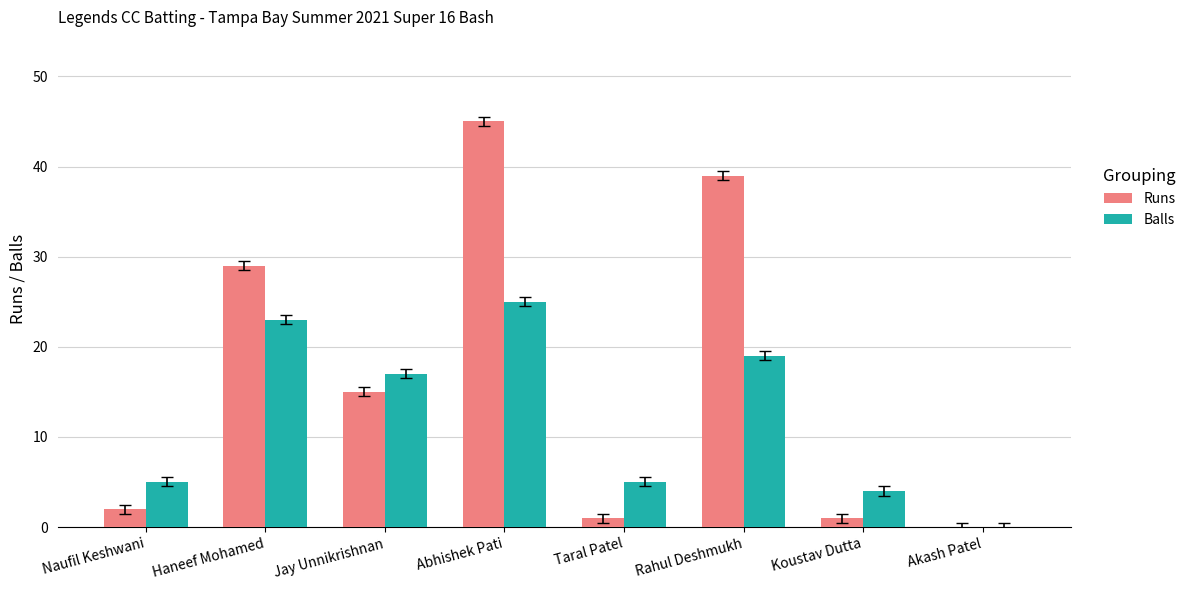

What value does the Balls series have at Jay Unnikrishnan?

17